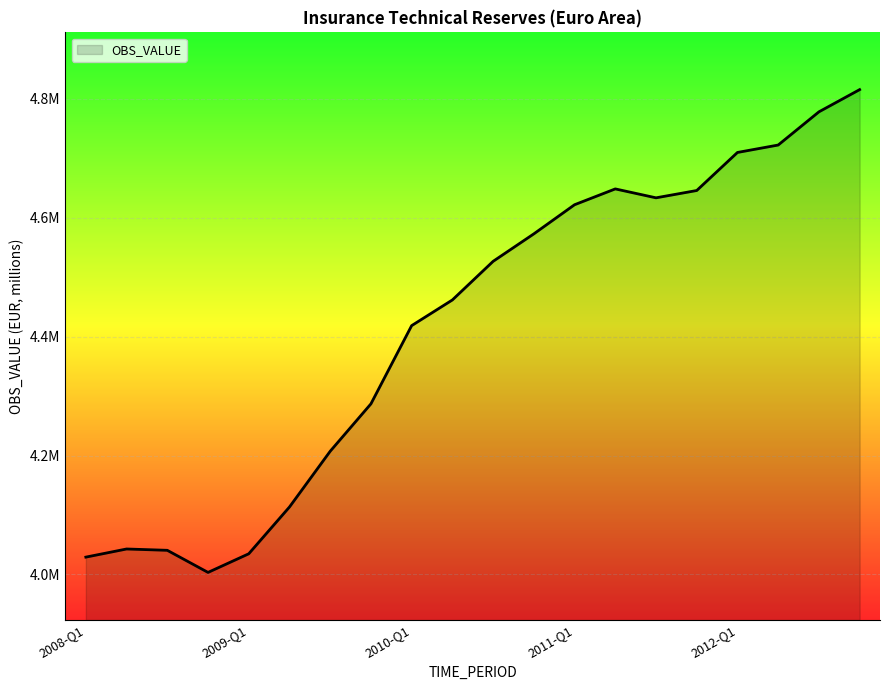

Does the chart have visible grid lines?

Yes